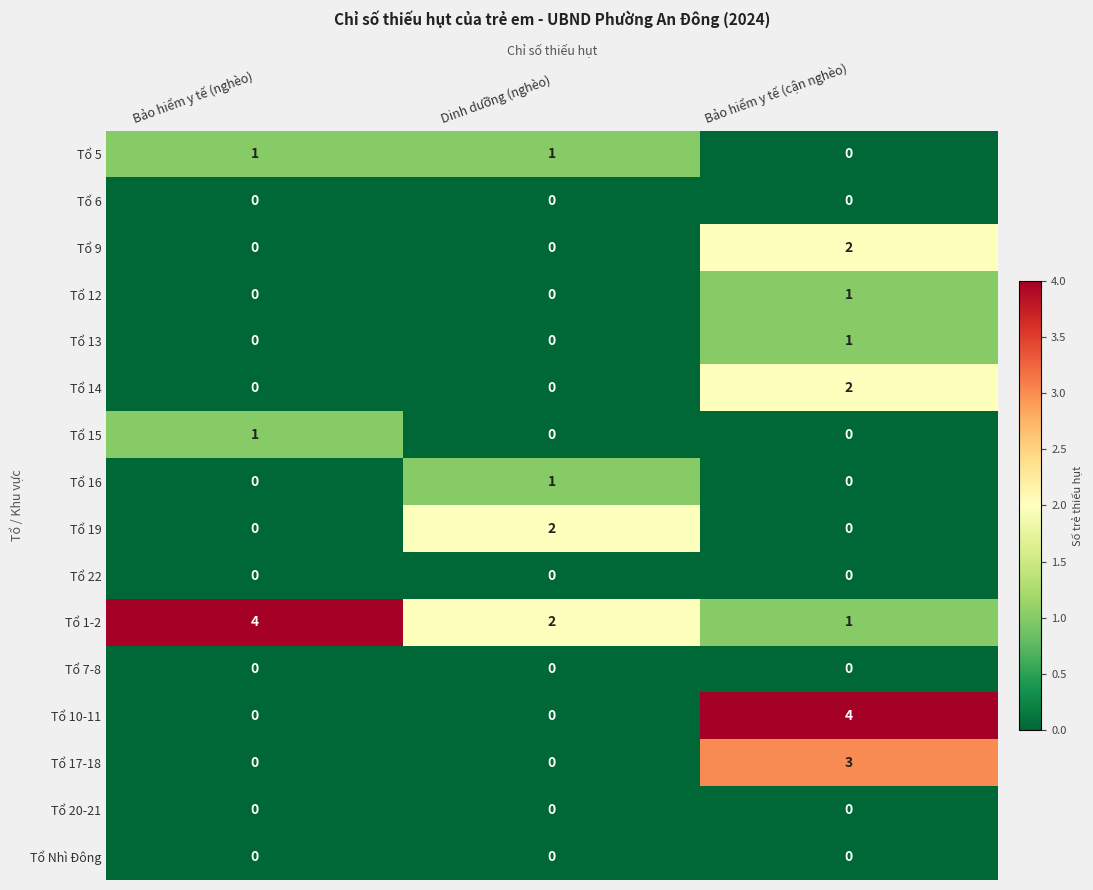

Which category has the highest value in the Tổ 12 series?

Bảo hiểm y tế (cận nghèo)